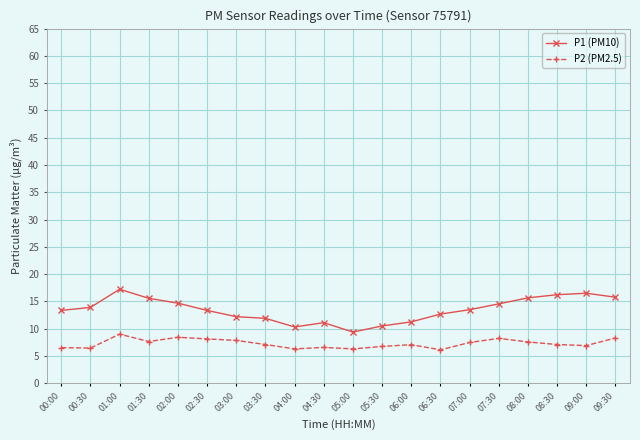

In P2 (PM2.5), how many points are higher than both neighbors (excluding endpoints)?

5